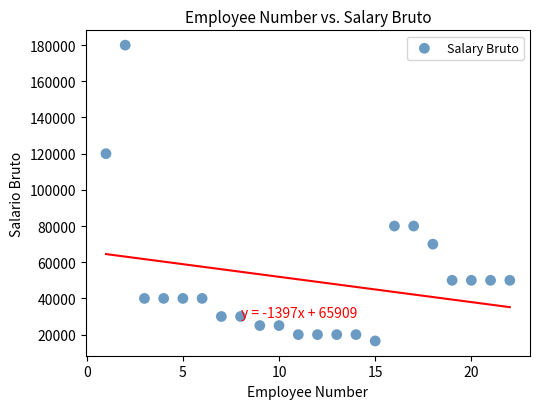

What is the range of X values (max minus min)?

21